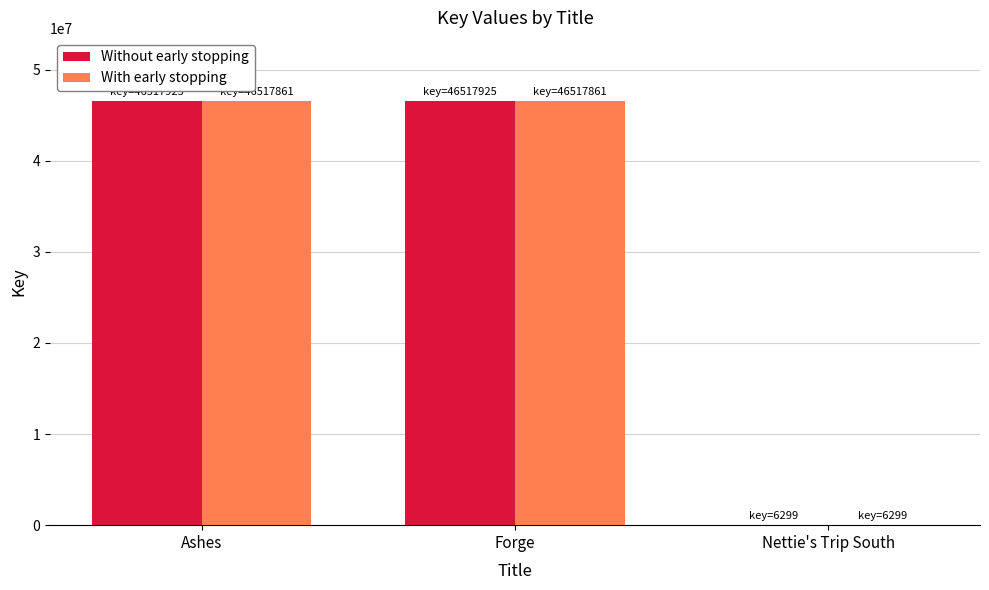

What is the sum of all With early stopping values?

93042021